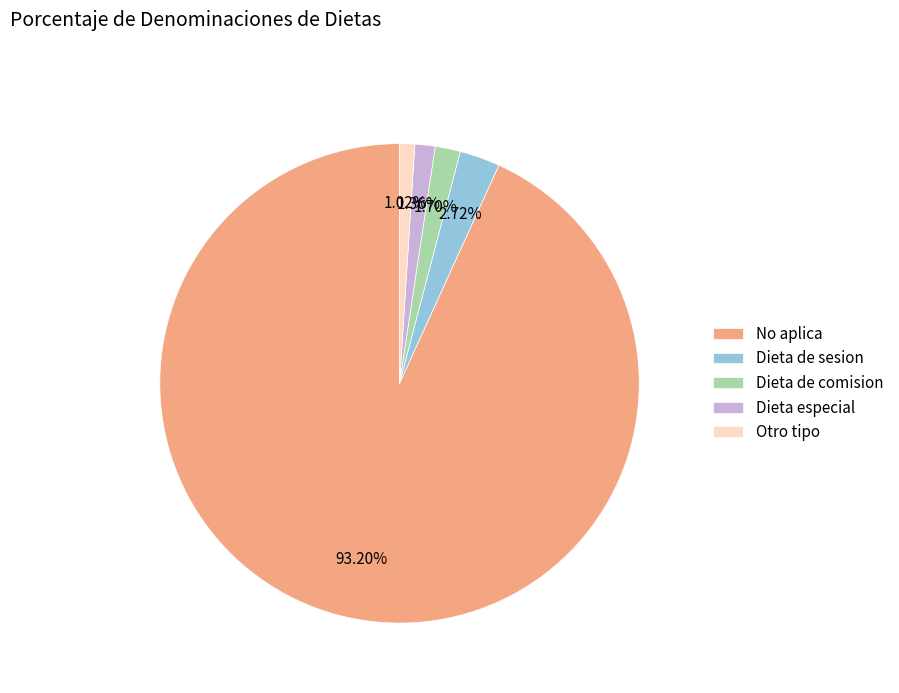

Which has a higher value, No aplica or Dieta de sesion?

No aplica